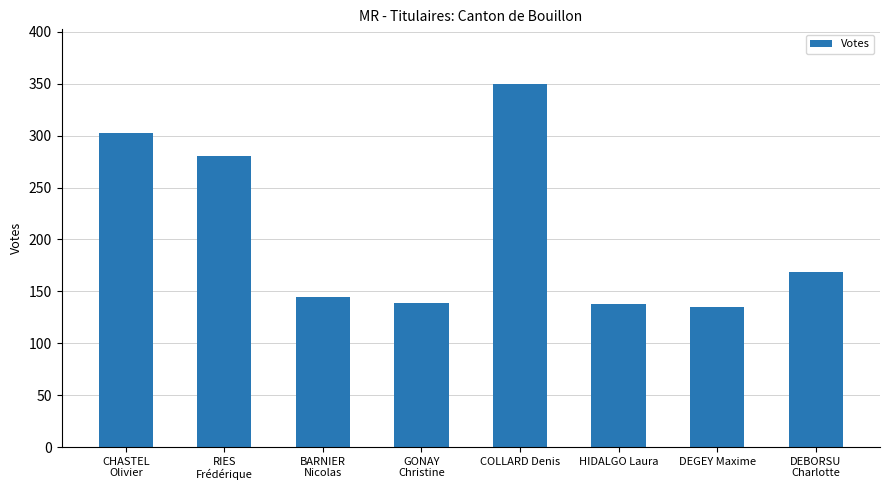

What is the smallest value displayed?

135